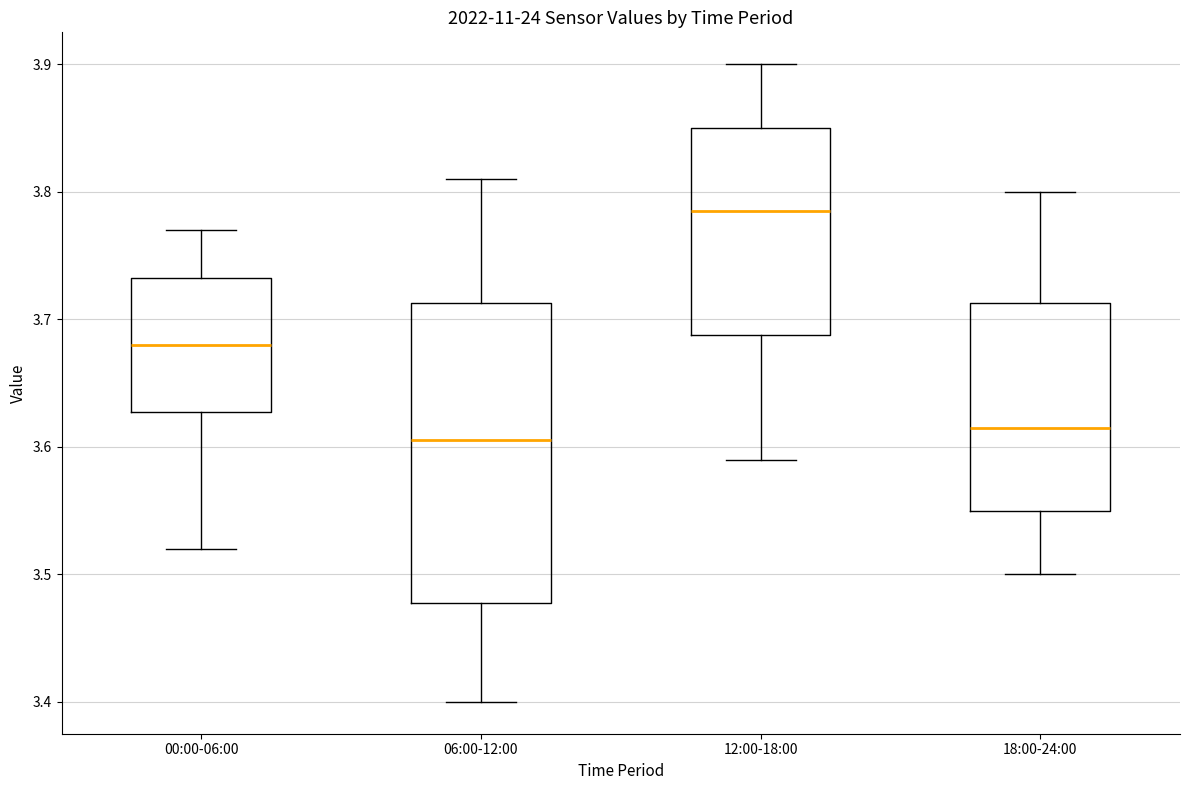

Reading left to right, read every box against the y-axis: the position of its median line, the range the box covers, and the ends of its whiskers. The values are not printed on the chart, so give them approximately, as read against the axis.

00:00-06:00: median 3.68, box 3.63 to 3.73, whiskers 3.52 to 3.77
06:00-12:00: median 3.61, box 3.48 to 3.71, whiskers 3.40 to 3.81
12:00-18:00: median 3.79, box 3.69 to 3.85, whiskers 3.59 to 3.90
18:00-24:00: median 3.62, box 3.55 to 3.71, whiskers 3.50 to 3.80